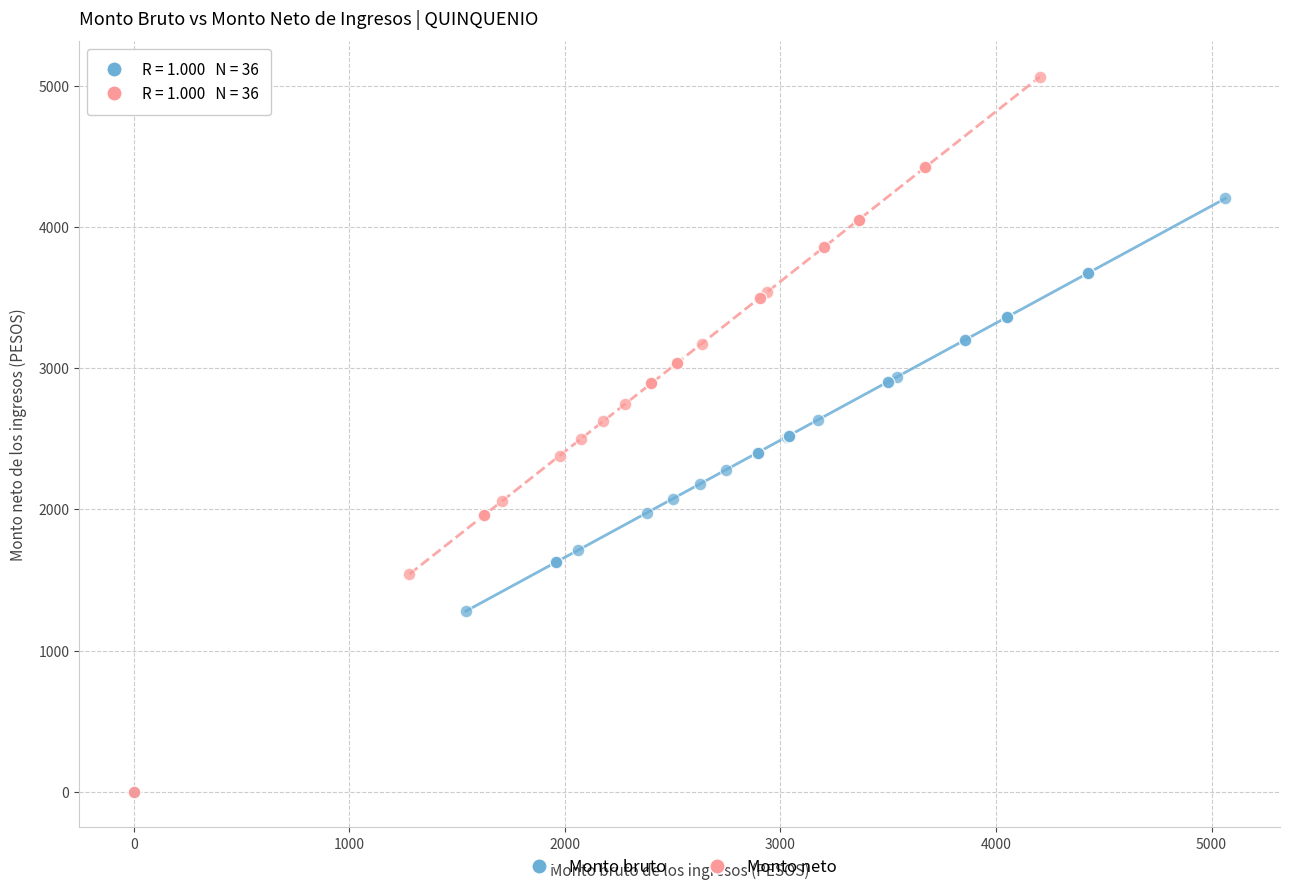

Which series contains the highest Y value?

Monto neto